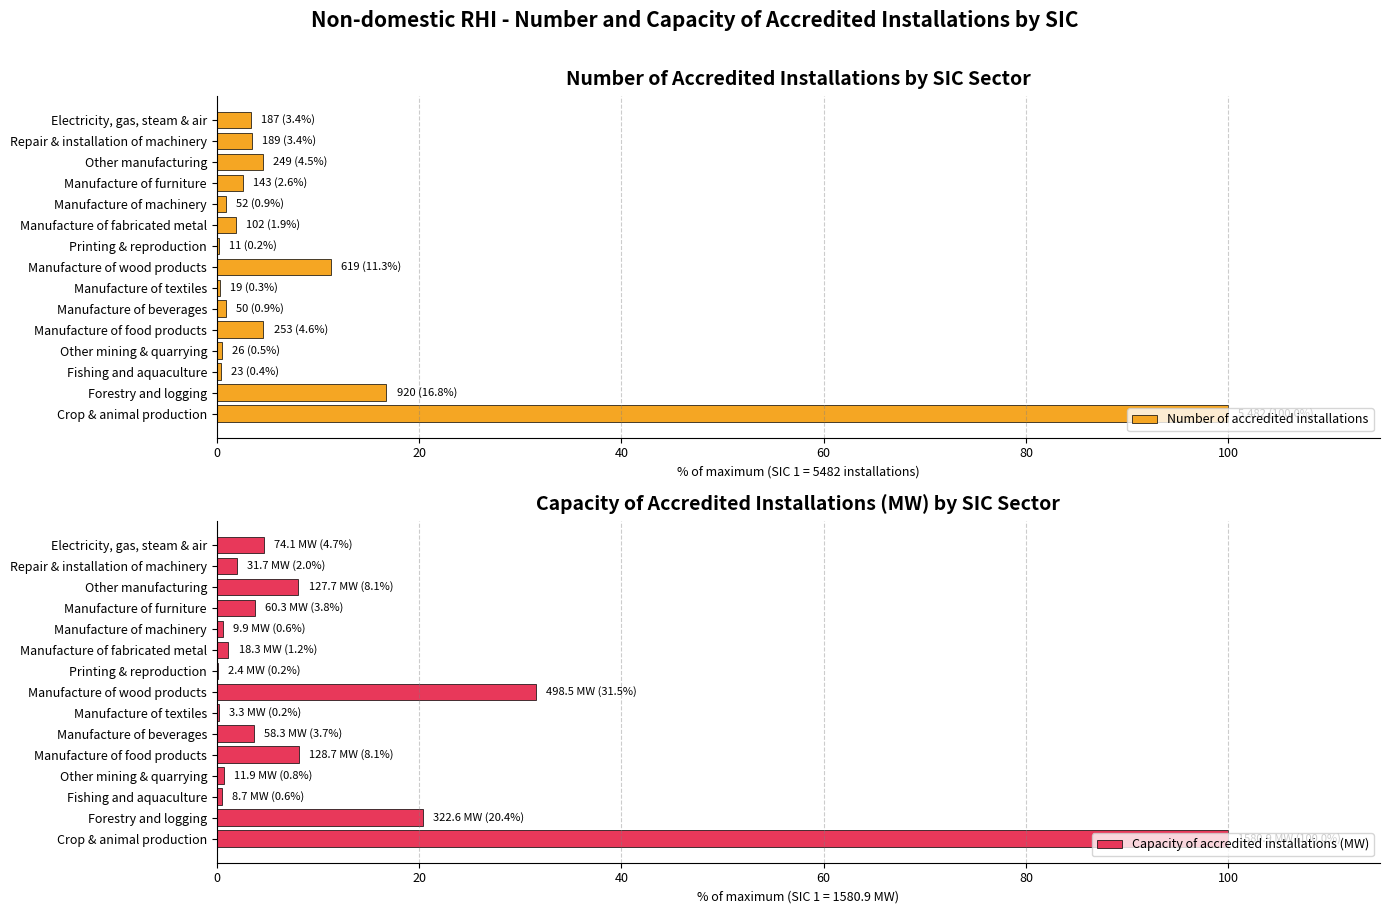

What is the highest value of the Number of accredited installations series?

100.0